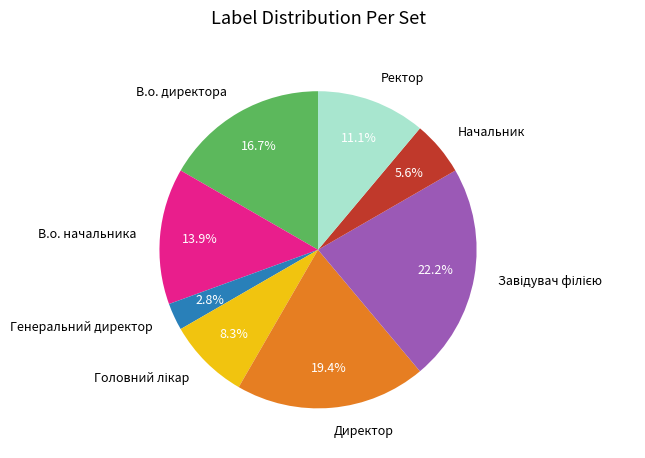

Which slice is the smallest?

Генеральний директор